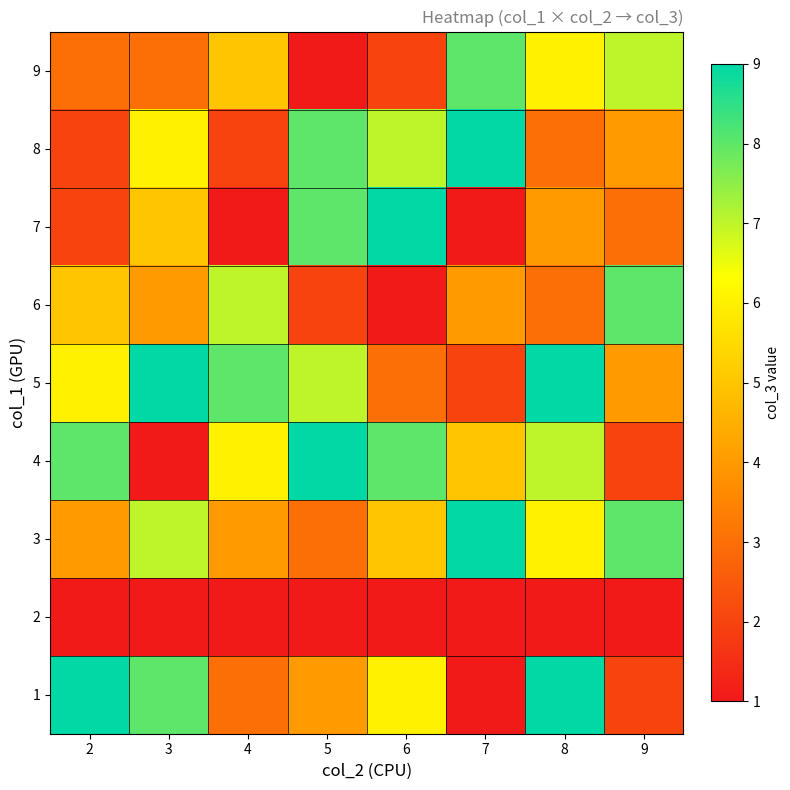

Count the number of categories in the chart.

8